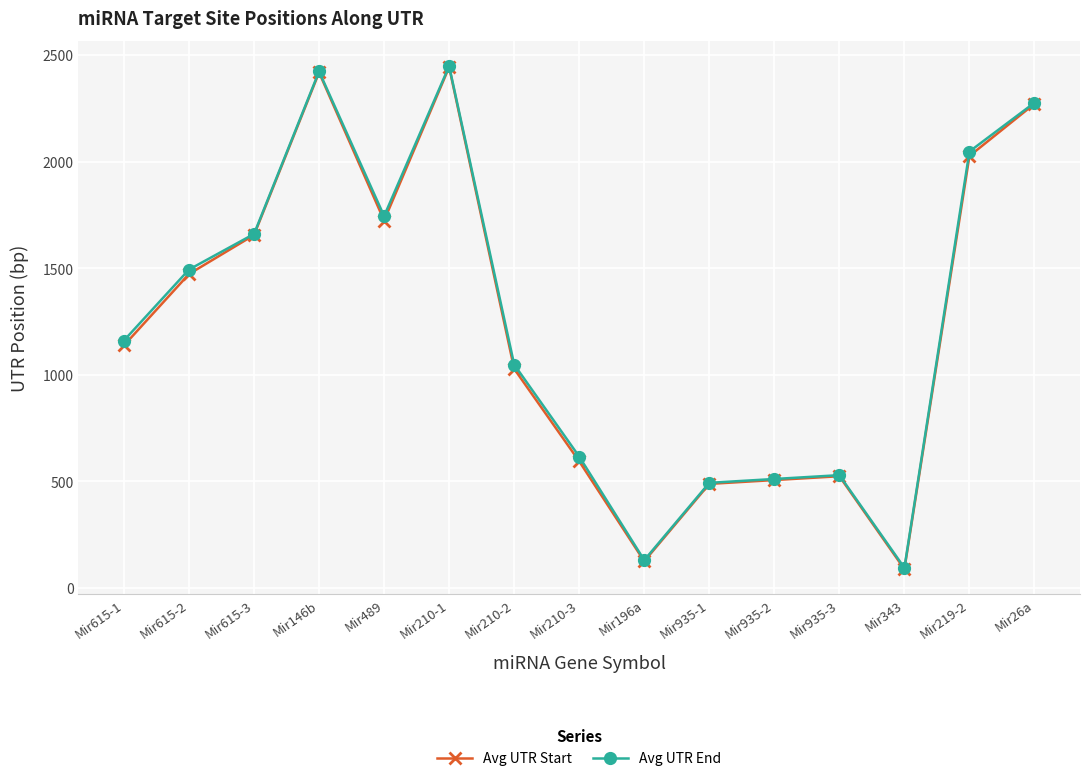

Reading left to right, transcribe all the data shown in this chart.

Avg UTR Start: 1138	1473	1656	2419	1724	2444	1028	594	125	488	506	524	88	2027	2272
Avg UTR End: 1161	1494	1661	2424	1745	2449	1048	616	130	493	511	529	94	2048	2277